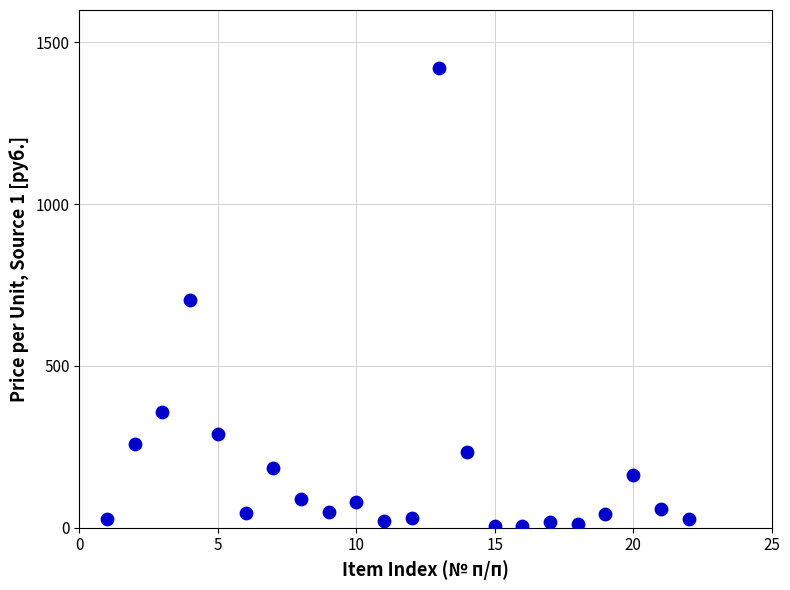

What is the range of X values (max minus min)?

21.0